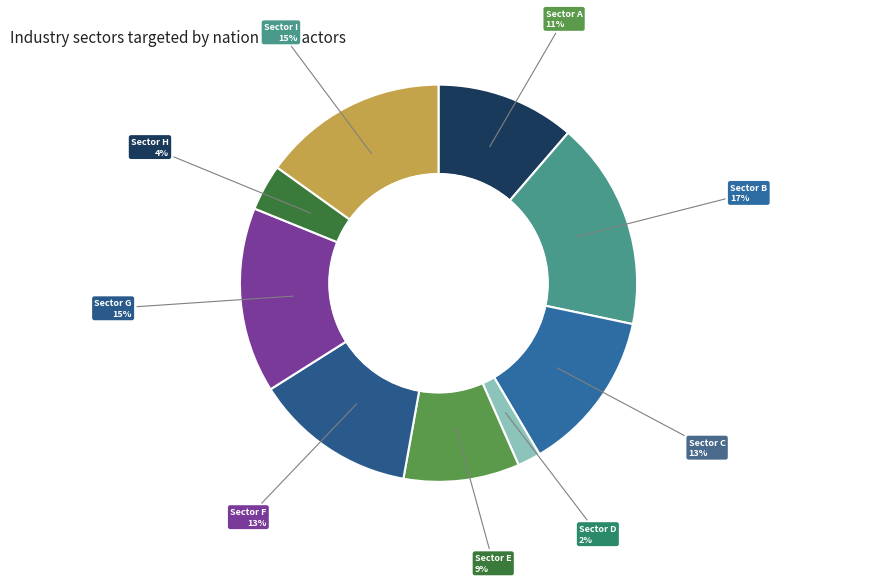

How many segments does this pie chart have?

9